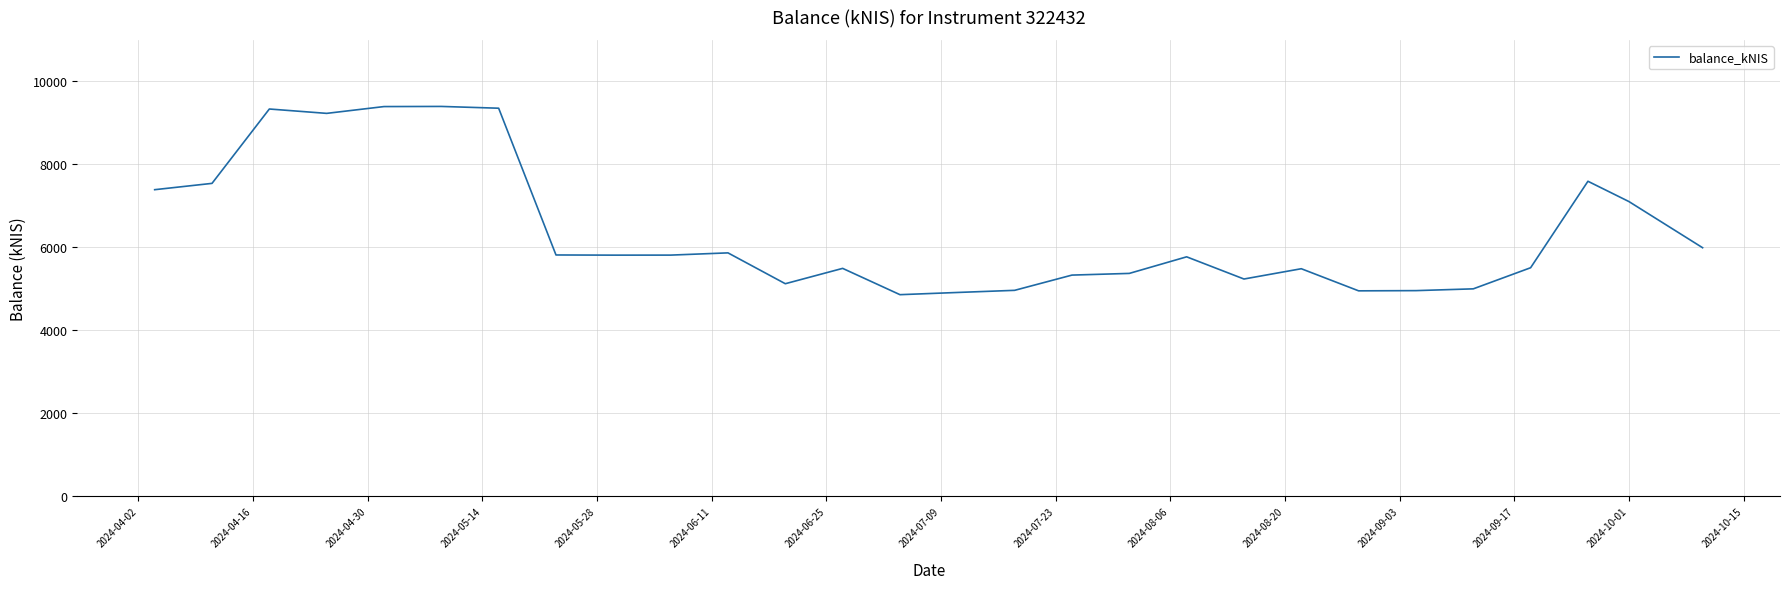

What is the maximum value shown in the chart?

9393.4